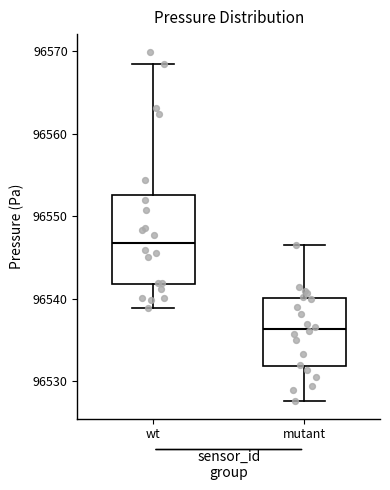

Reading left to right, read every box against the y-axis: the position of its median line, the range the box covers, and the ends of its whiskers. The values are not printed on the chart, so give them approximately, as read against the axis.

wt: median 96547, box 96542 to 96553, whiskers 96539 to 96568
mutant: median 96536, box 96532 to 96540, whiskers 96528 to 96547